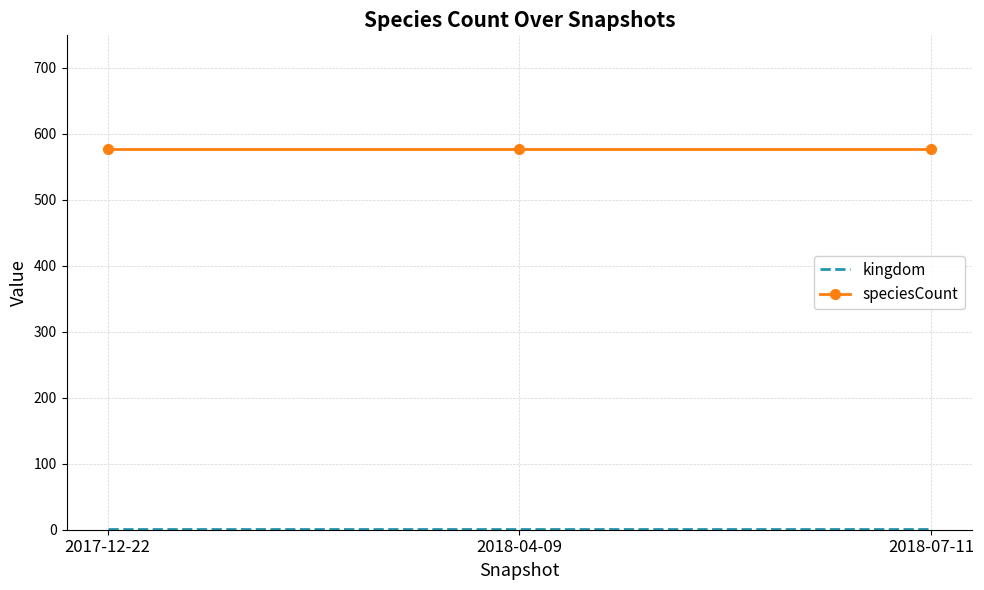

What is the maximum value for speciesCount?

576